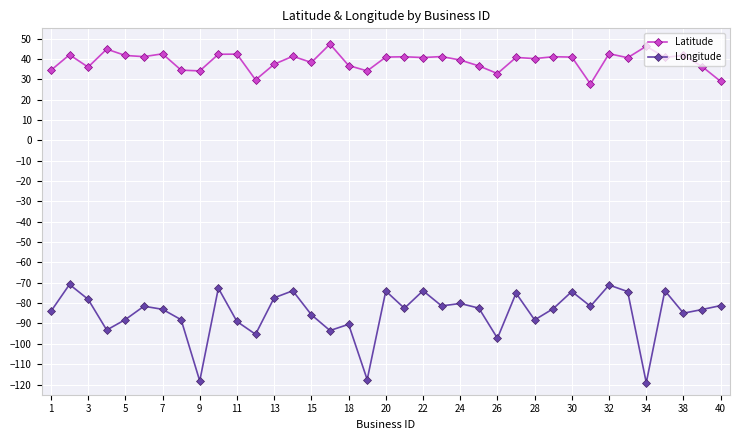

True or false: Longitude has more than 0 points higher than both neighbors.

True